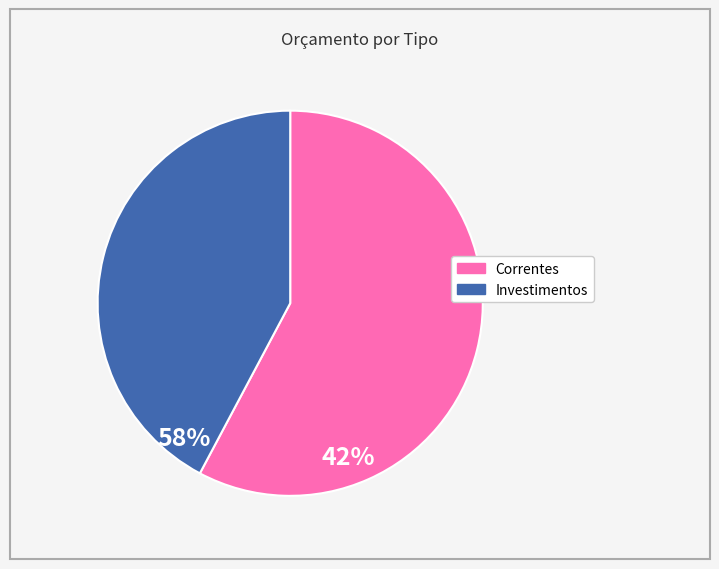

Does any single category account for the majority?

Yes